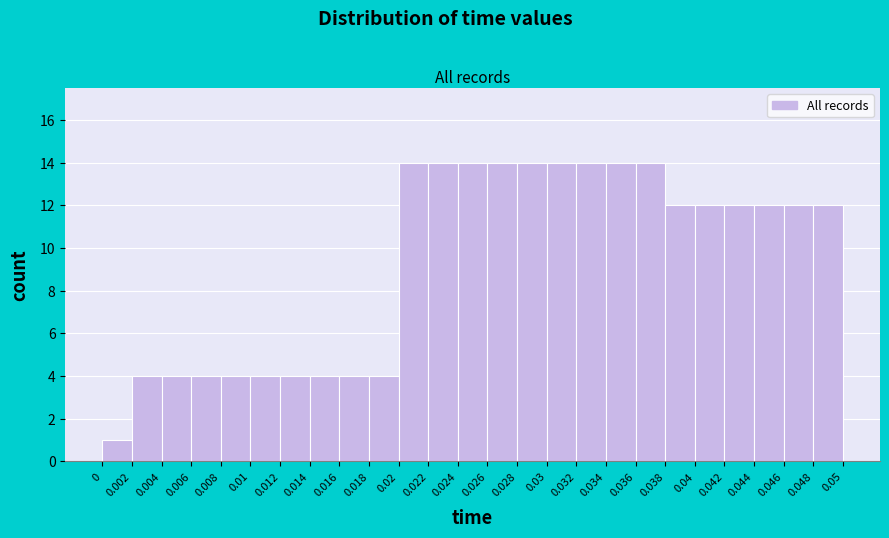

Reading left to right, list every bar in this chart as the range it spans on the x-axis followed by its height. The values are not printed on the chart, so give them approximately, as read against the axis.

0 to 0.002: 1
0.002 to 0.004: 4
0.004 to 0.006: 4
0.006 to 0.008: 4
0.008 to 0.01: 4
0.01 to 0.012: 4
0.012 to 0.014: 4
0.014 to 0.016: 4
0.016 to 0.018: 4
0.018 to 0.02: 4
0.02 to 0.022: 14
0.022 to 0.024: 14
0.024 to 0.026: 14
0.026 to 0.028: 14
0.028 to 0.03: 14
0.03 to 0.032: 14
0.032 to 0.034: 14
0.034 to 0.036: 14
0.036 to 0.038: 14
0.038 to 0.04: 12
0.04 to 0.042: 12
0.042 to 0.044: 12
0.044 to 0.046: 12
0.046 to 0.048: 12
0.048 to 0.05: 12